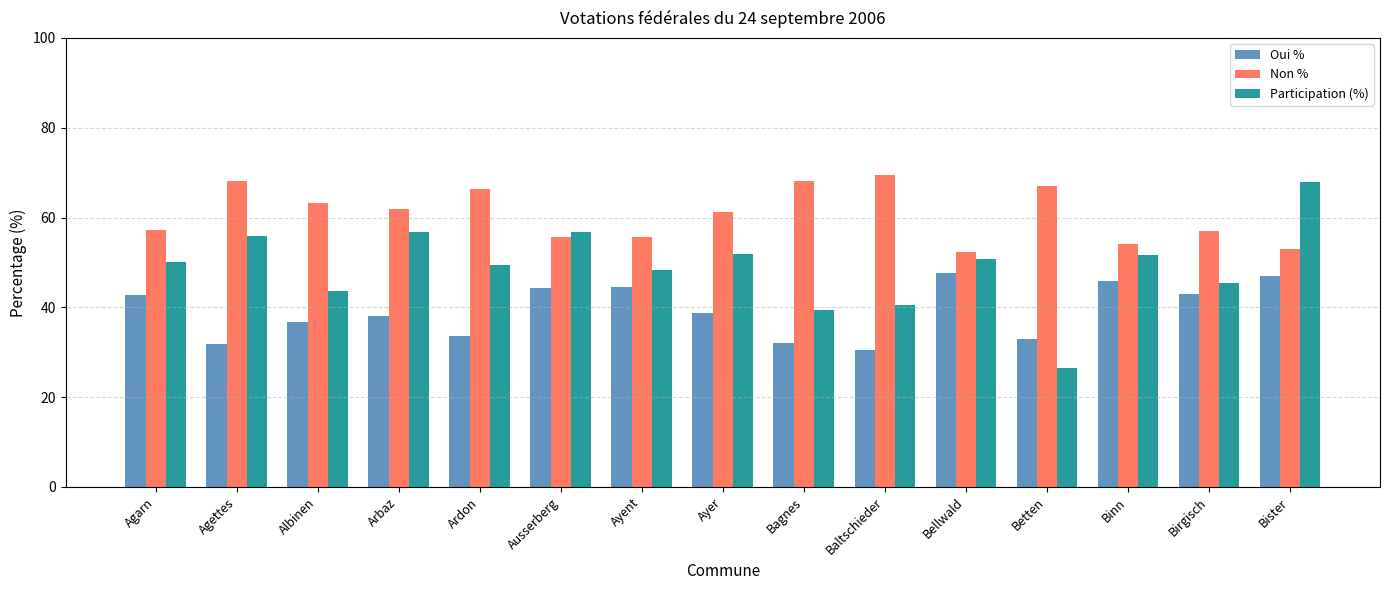

What position from the right is Agettes?

14